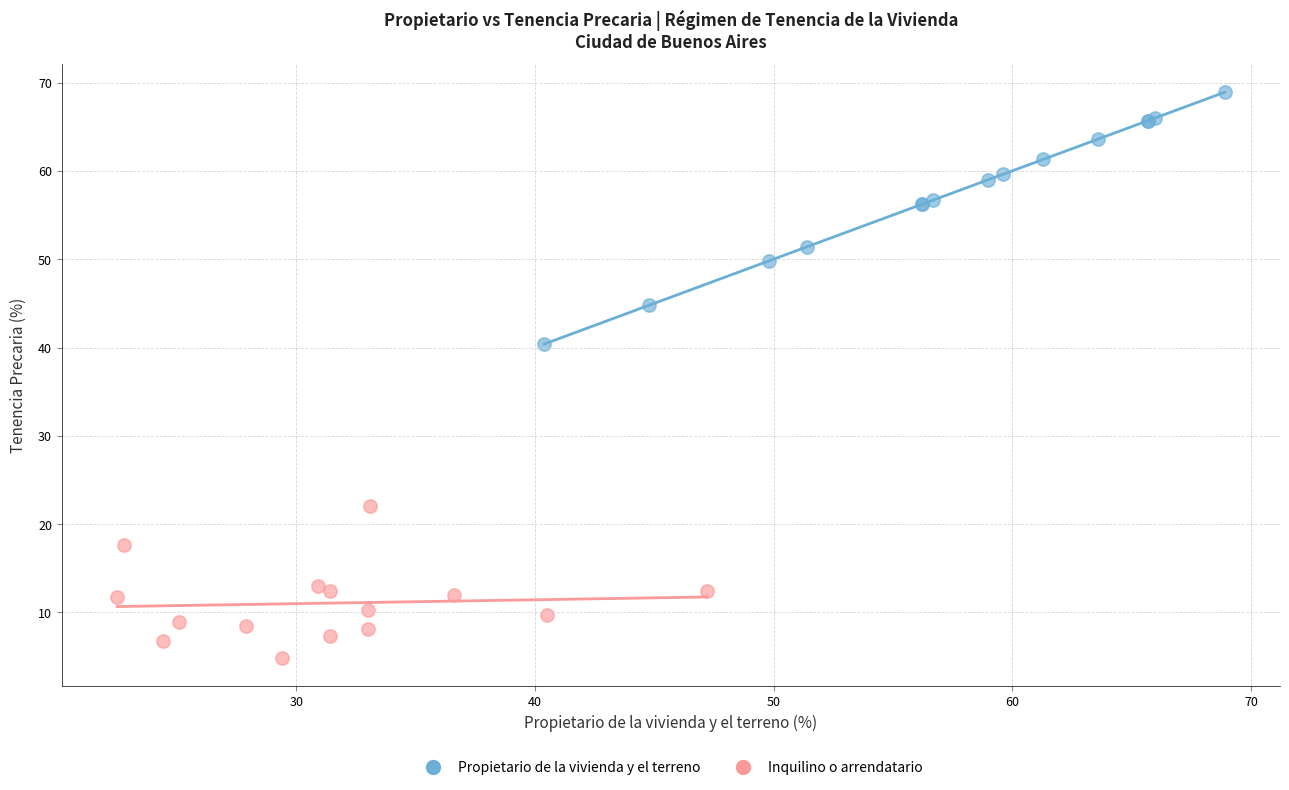

Which series has the largest Y range (max minus min)?

Propietario de la vivienda y el terreno